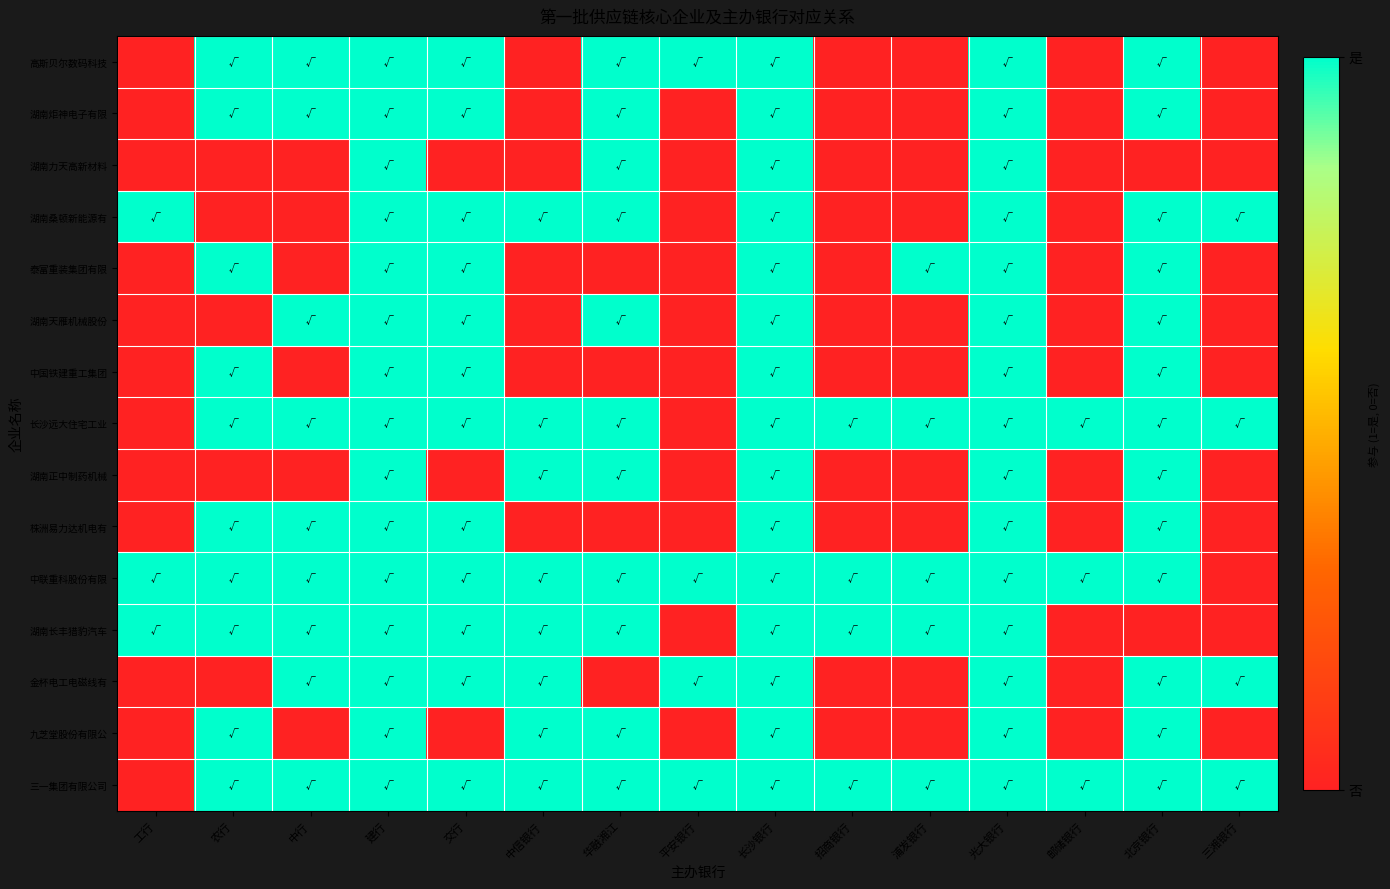

Rank the series by their maximum value, from lowest to highest.

高斯贝尔数码科技, 湖南炬神电子有限, 湖南力天高新材料, 湖南桑顿新能源有, 泰富重装集团有限, 湖南天雁机械股份, 中国铁建重工集团, 长沙远大住宅工业, 湖南正中制药机械, 株洲易力达机电有, 中联重科股份有限, 湖南长丰猎豹汽车, 金杯电工电磁线有, 九芝堂股份有限公, 三一集团有限公司